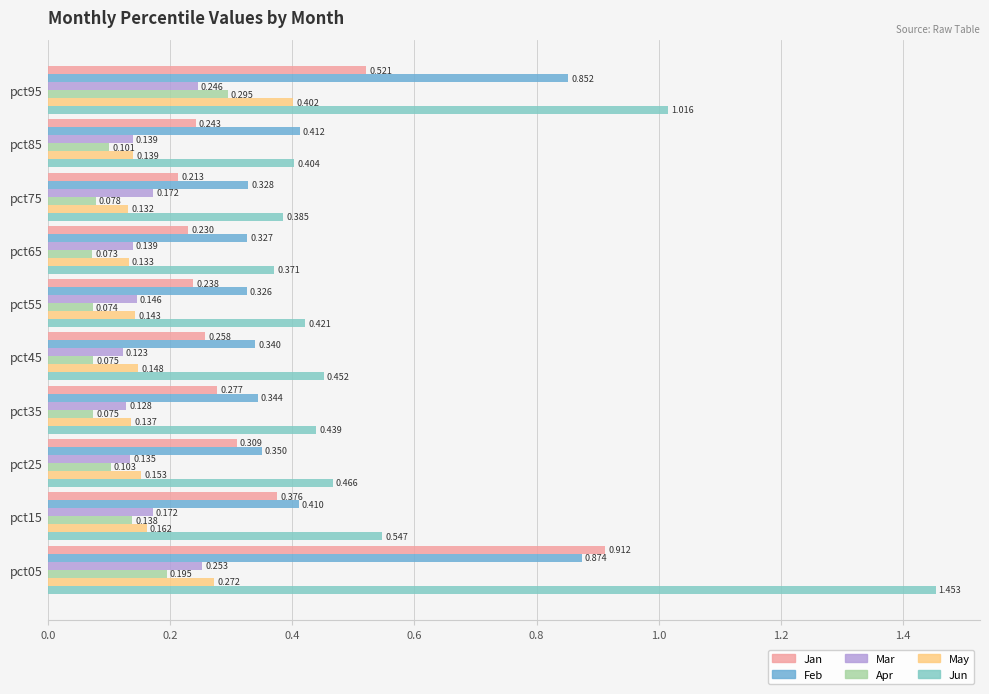

Is the value of Jan at pct35 greater than the value of Apr at pct05?

Yes